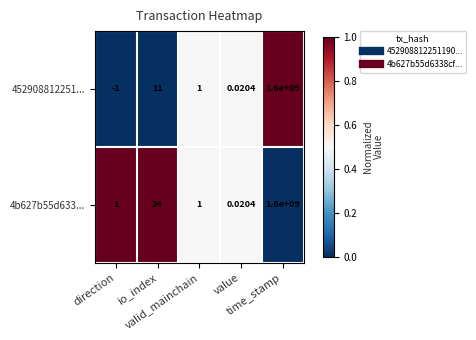

Reading right to left, transcribe all the data shown in this chart.

452908812251...: time_stamp=1600000000.0	value=0.0	valid_mainchain=1.0	io_index=11.0	direction=-1.0
4b627b55d633...: time_stamp=1600000000.0	value=0.0	valid_mainchain=1.0	io_index=24.0	direction=1.0